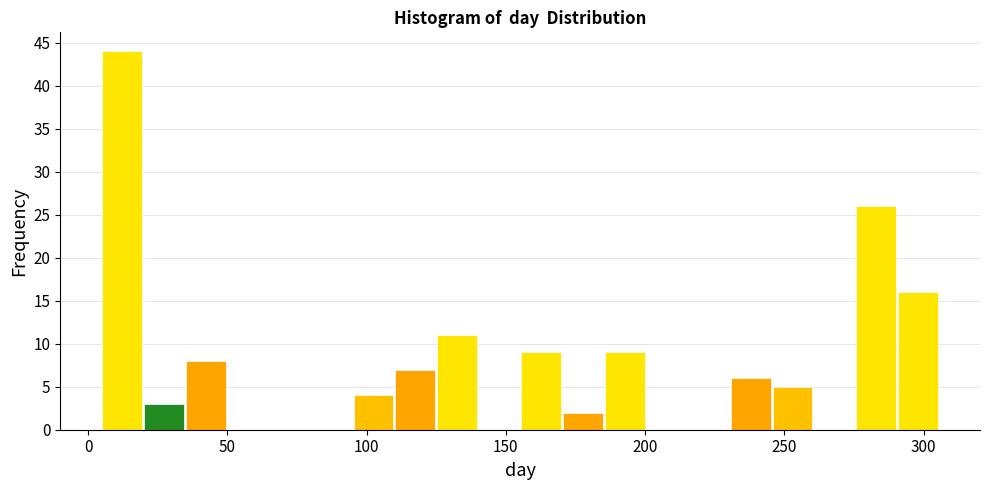

Around what value on the x-axis is the tallest bar? Give the approximate position of its centre, as read against the axis.

10